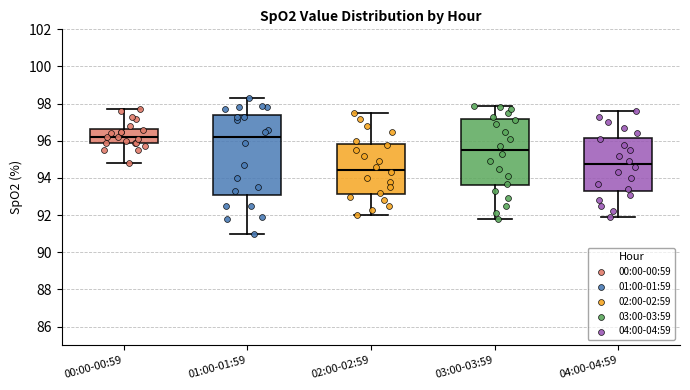

Comparing the boxes themselves (not the whiskers), which one is the tallest?

01:00-01:59